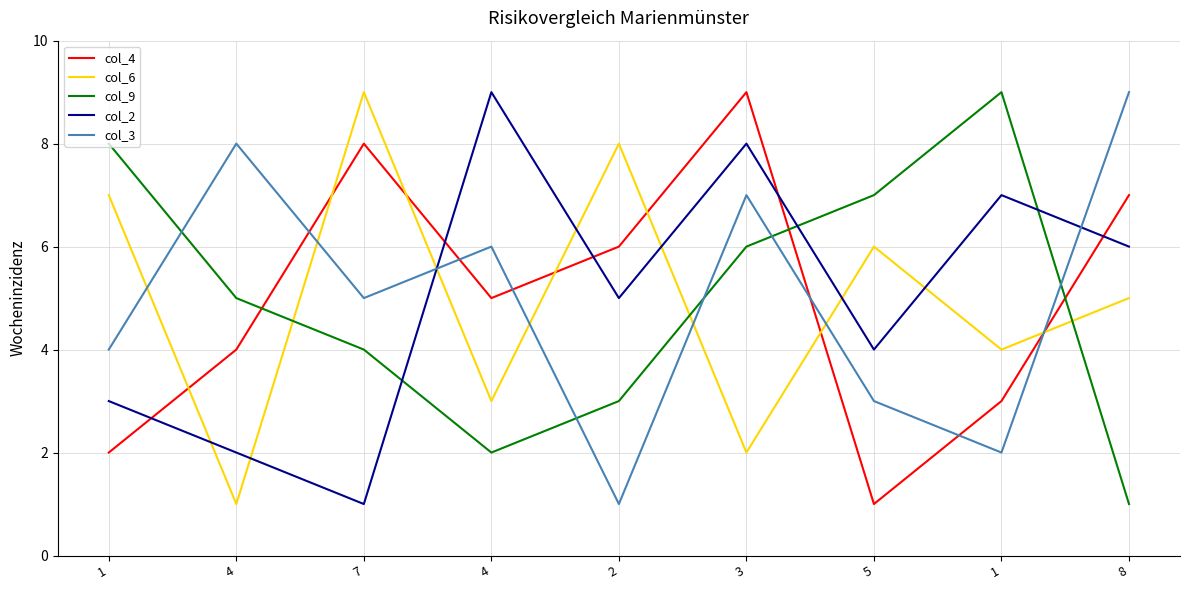

What are all the series names shown in the legend?

col_4, col_6, col_9, col_2, col_3